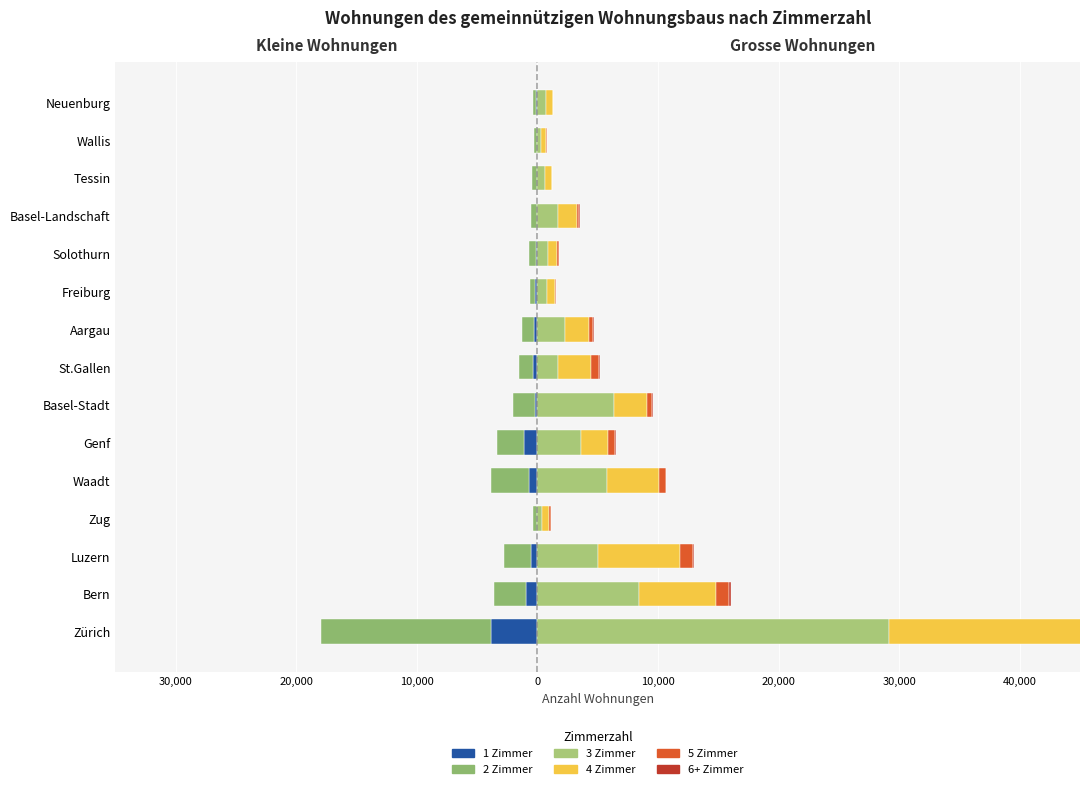

How many data points in 4 Zimmer are above 2050?

7